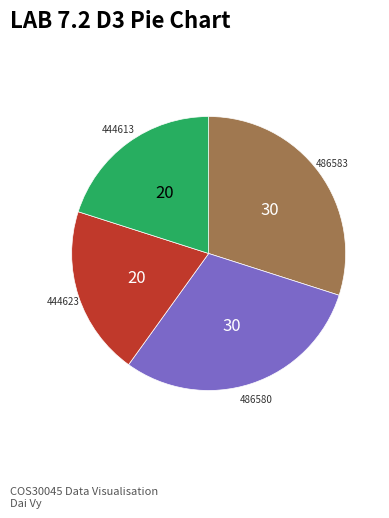

How many segments does this pie chart have?

4